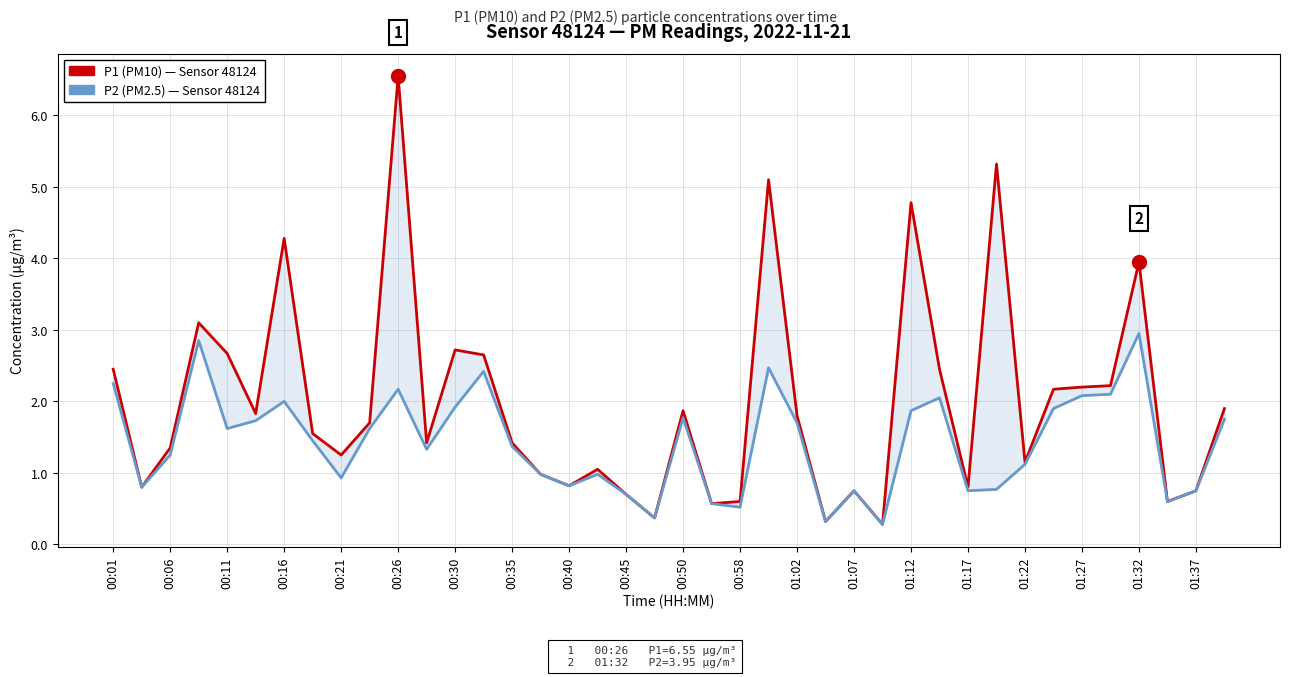

Reading right to left, extract all data points from this chart.

P1 (PM10): 1.9	0.8	0.6	4.0	2.2	2.2	2.2	1.1	5.3	0.8	2.5	4.8	0.3	0.8	0.3	1.8	5.1	0.6	0.6	1.9	0.4	0.7	1.1	0.8	1.0	1.4	2.6	2.7	1.4	6.5	1.7	1.2	1.6	4.3	1.8	2.7	3.1	1.4	0.8	2.5
P2 (PM2.5): 1.8	0.8	0.6	3.0	2.1	2.1	1.9	1.1	0.8	0.8	2.0	1.9	0.3	0.8	0.3	1.7	2.5	0.5	0.6	1.8	0.4	0.7	1.0	0.8	1.0	1.4	2.4	1.9	1.3	2.2	1.6	0.9	1.4	2.0	1.7	1.6	2.9	1.2	0.8	2.2